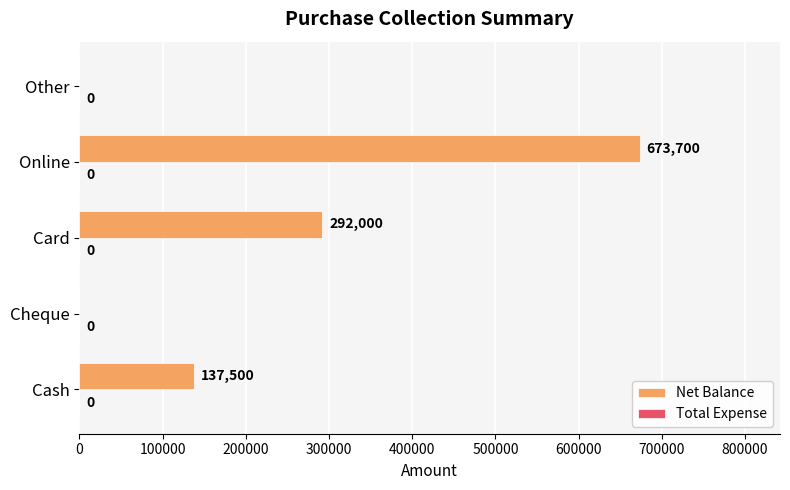

Approximately how many times larger is the value at Online compared to Cash?

4.9